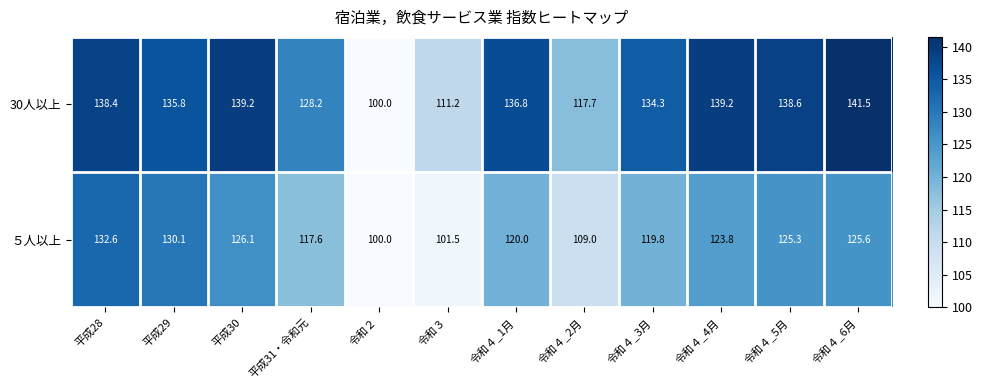

Reading right to left, what are all the values shown in this chart?

30人以上: 令和４_6月=141.5	令和４_5月=138.6	令和４_4月=139.2	令和４_3月=134.3	令和４_2月=117.7	令和４_1月=136.8	令和３=111.2	令和２=100.0	平成31・令和元=128.2	平成30=139.2	平成29=135.8	平成28=138.4
５人以上: 令和４_6月=125.6	令和４_5月=125.3	令和４_4月=123.8	令和４_3月=119.8	令和４_2月=109.0	令和４_1月=120.0	令和３=101.5	令和２=100.0	平成31・令和元=117.6	平成30=126.1	平成29=130.1	平成28=132.6